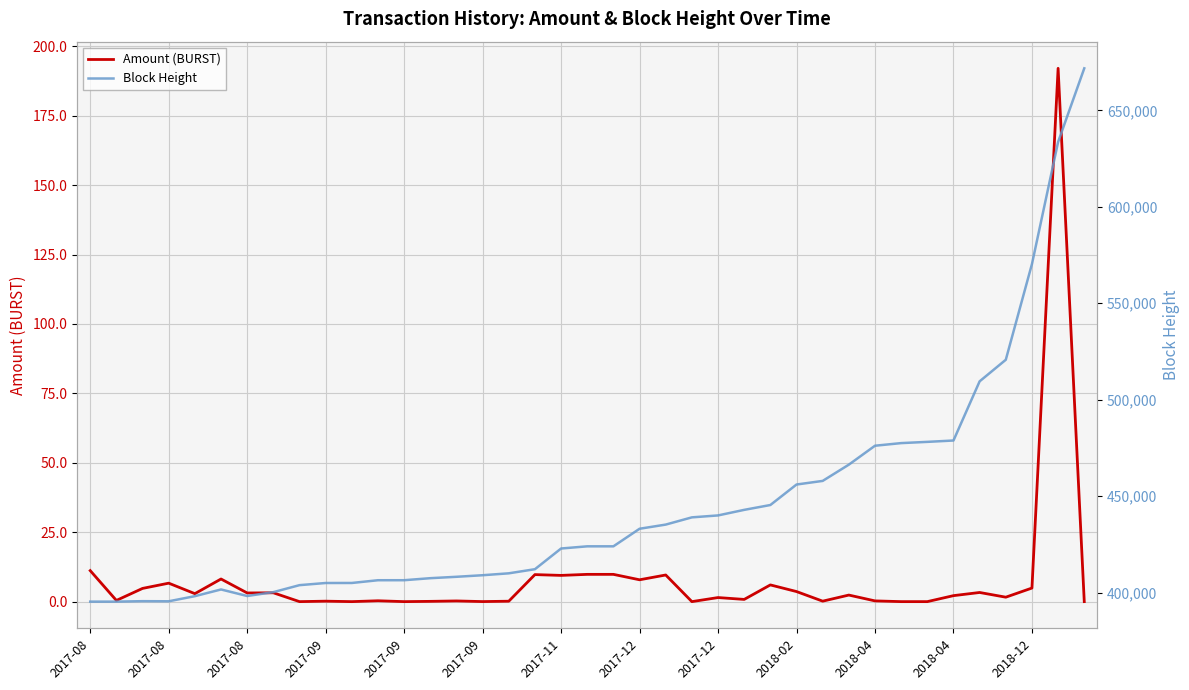

What is the difference between the second highest and minimum values in the Block Height series?

238328.0